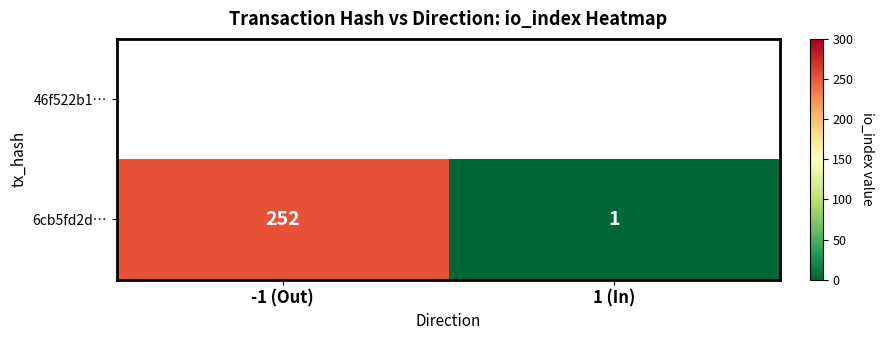

Reading right to left, transcribe all the data shown in this chart.

1	252